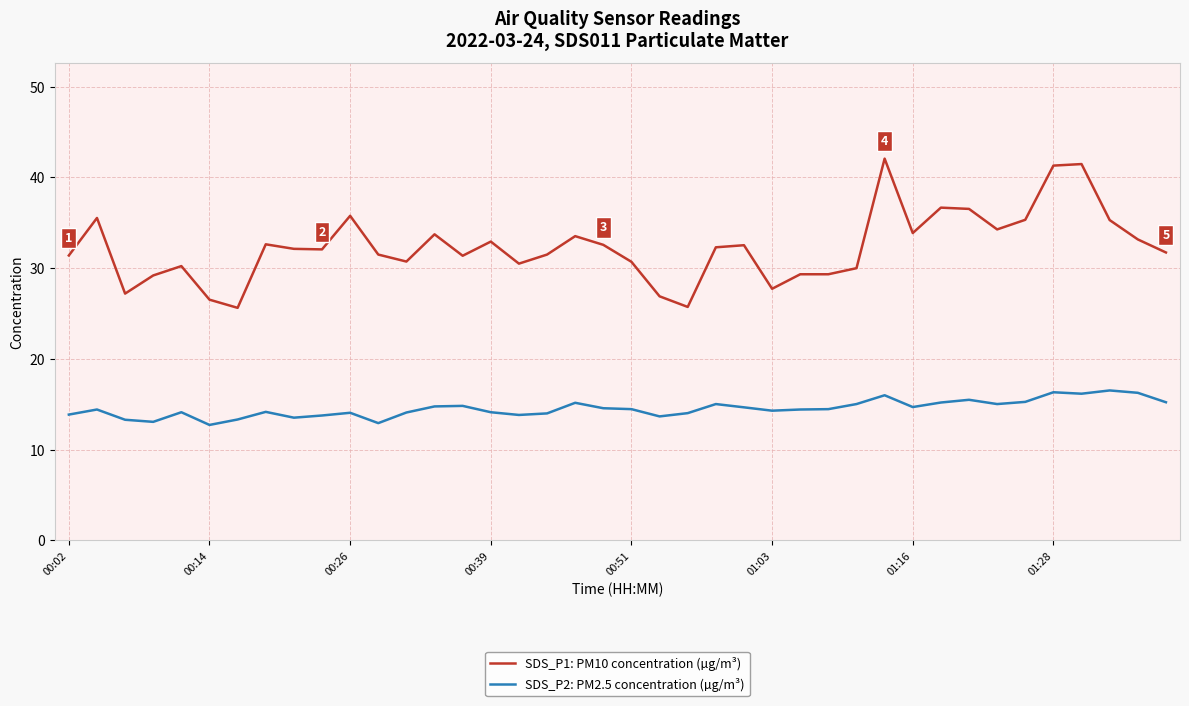

What is the maximum value shown in the chart?

42.1